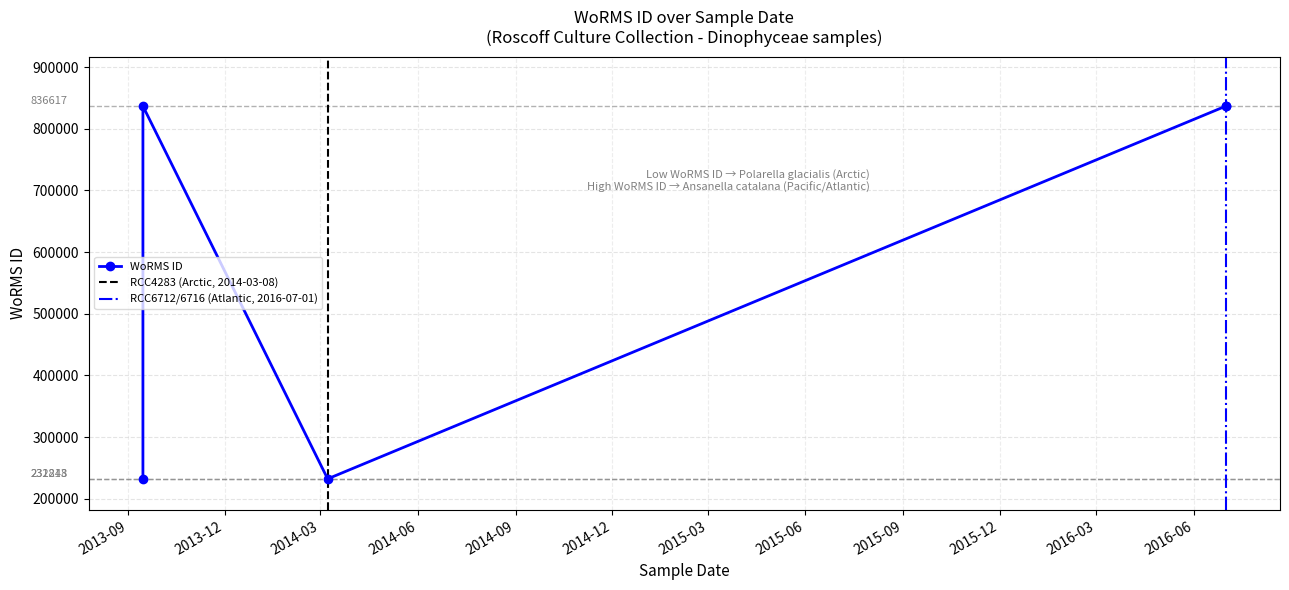

What is the change in value from 2013-09-15 to 2013-09-15?

-604369